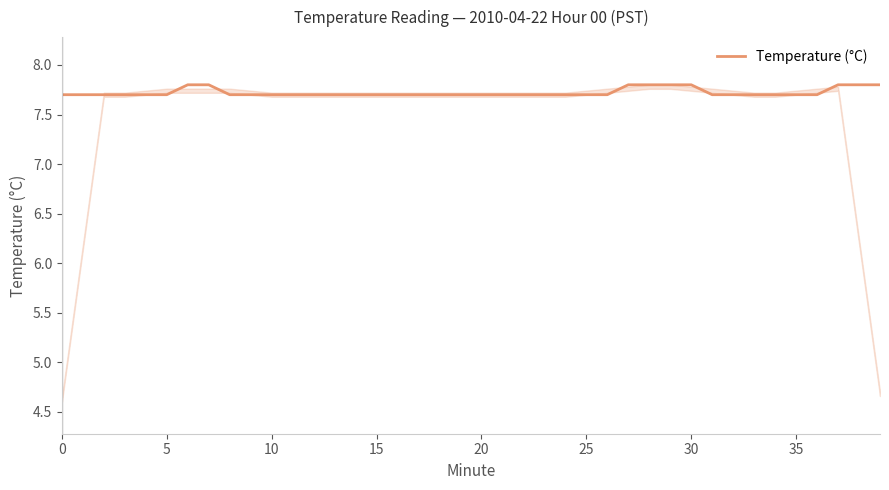

The value of Temperature (°C) at 30 is 7.8. True or false?

True